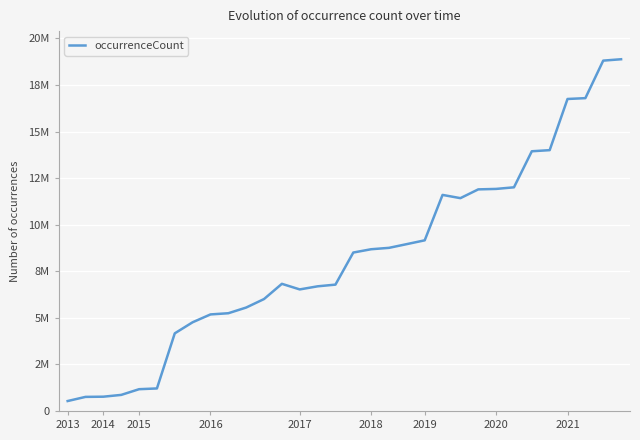

Does the chart have visible grid lines?

Yes